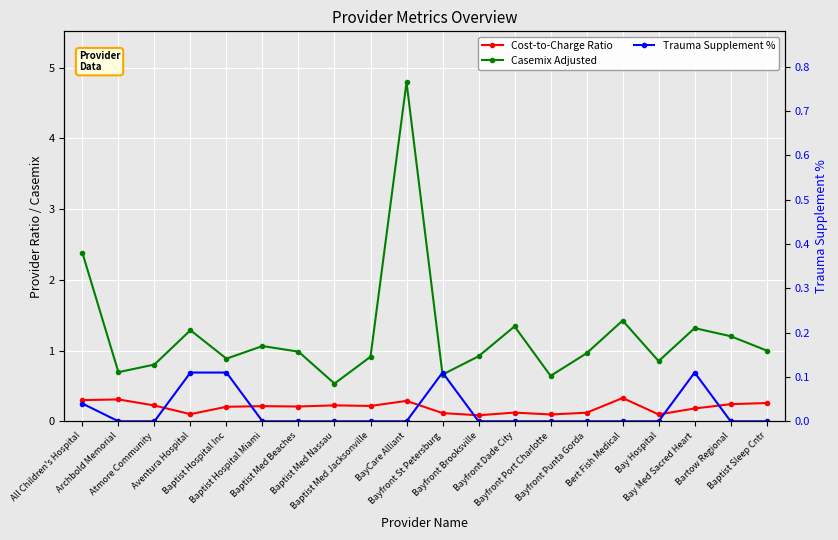

How many data points in Trauma Supplement % are above 0?

5